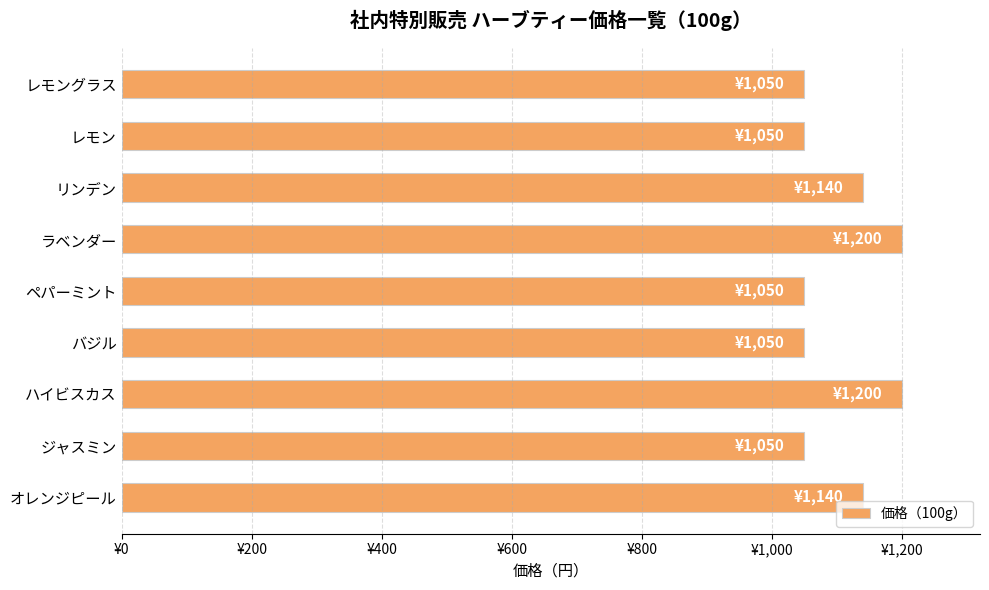

Are the bars grouped side by side (vs. stacked)?

No